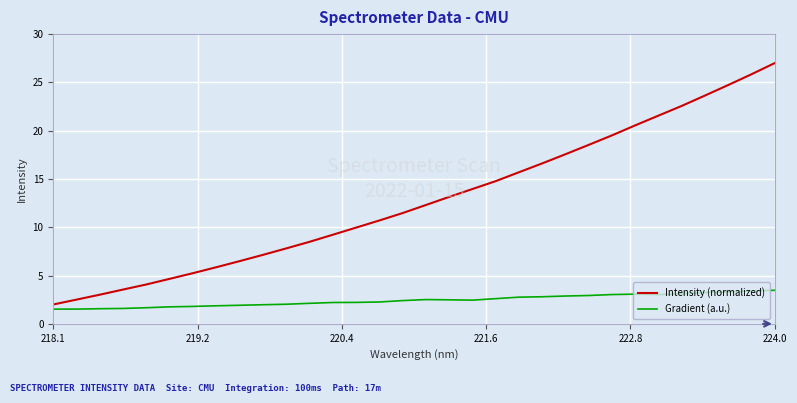

Which series has the widest spread of values?

Intensity (normalized)